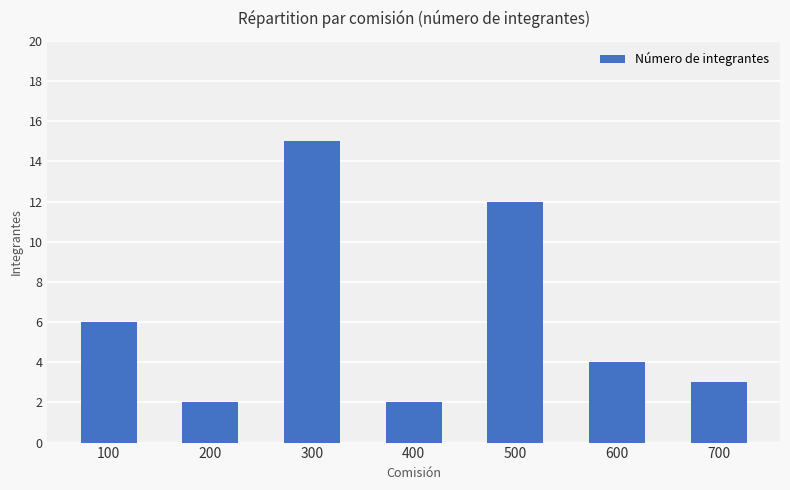

Read the value at 200.

2